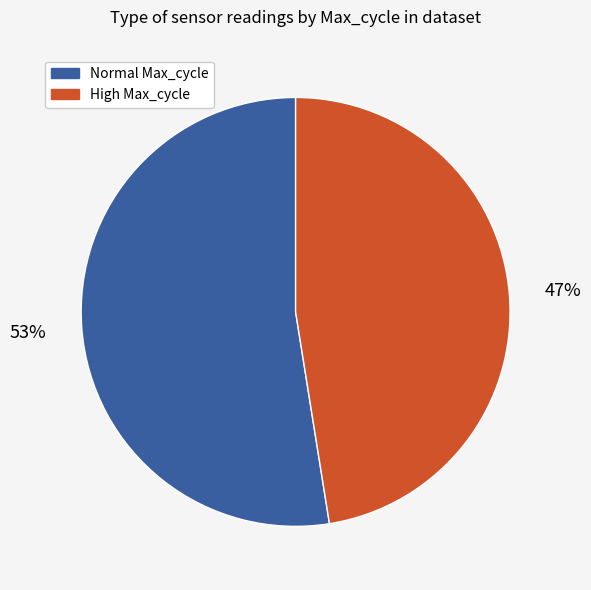

Is it true that Normal Max_cycle is 53% of the pie?

True